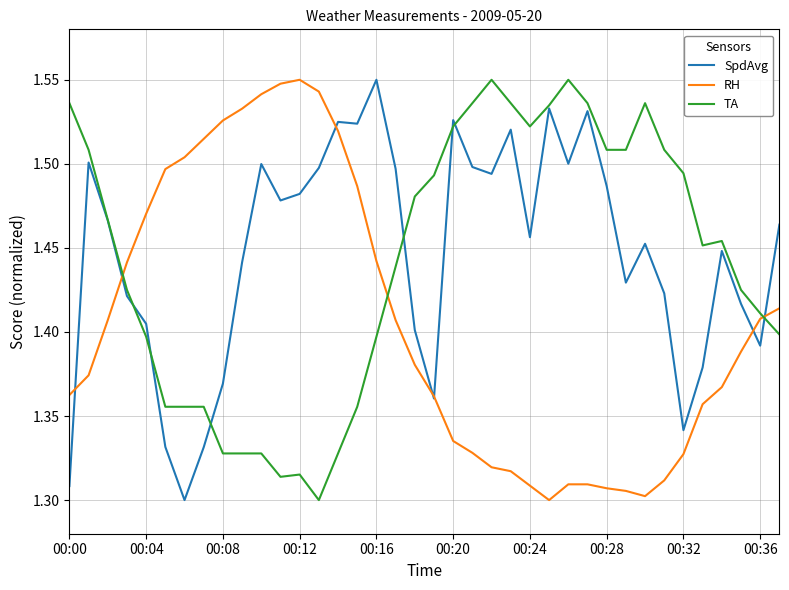

In SpdAvg, how many points are higher than both neighbors (excluding endpoints)?

10